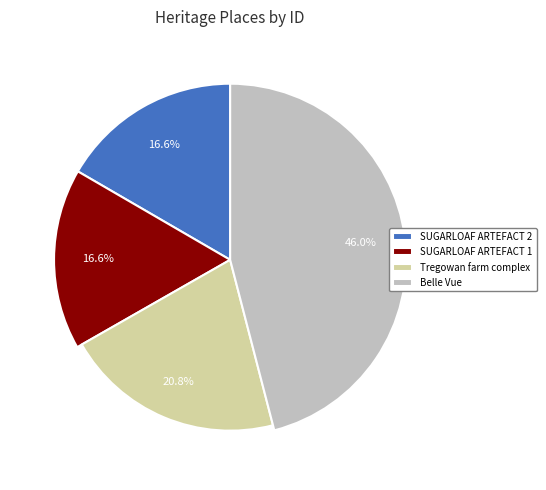

To the nearest percent, what percentage of the pie is SUGARLOAF RESERVOIR ARTEFACT SCATTER 1?

17%